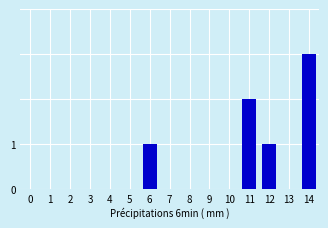

What is the change in value from 4 to 6?

+1